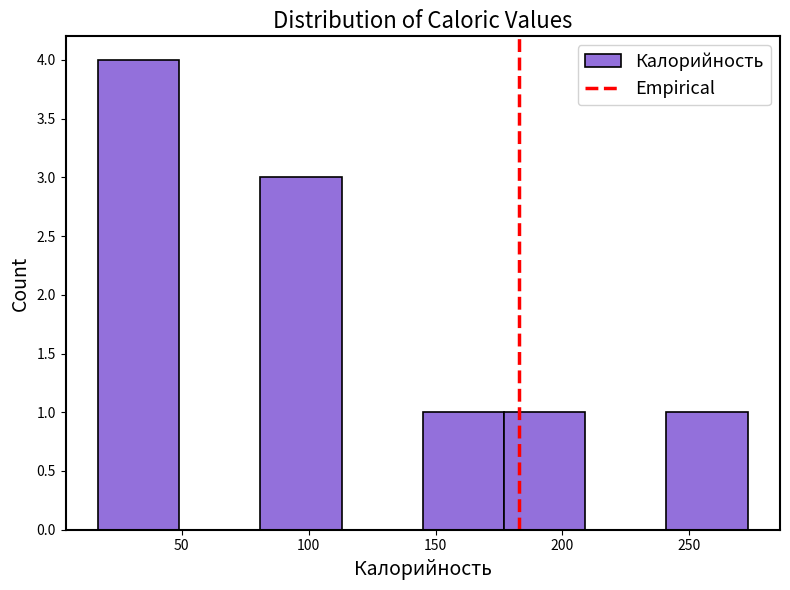

Over which range of the x-axis is the bar tallest?

17 to 49